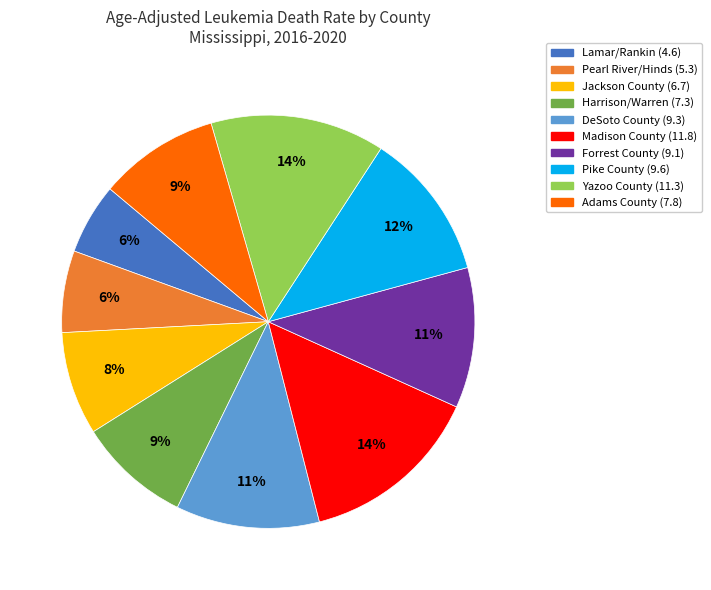

Does Lamar/Rankin represent more than half of the total?

No